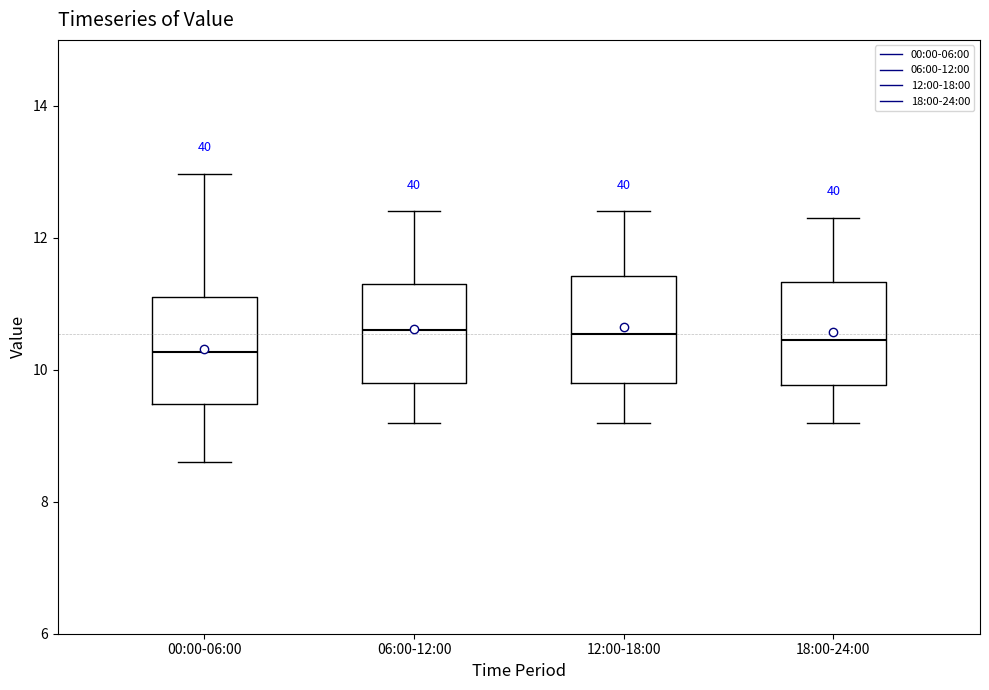

Reading left to right, read every box against the y-axis: the position of its median line, the range the box covers, and the ends of its whiskers. The values are not printed on the chart, so give them approximately, as read against the axis.

00:00-06:00: median 10.2, box 9.4 to 11.2, whiskers 8.6 to 13.0
06:00-12:00: median 10.6, box 9.8 to 11.4, whiskers 9.2 to 12.4
12:00-18:00: median 10.6, box 9.8 to 11.4, whiskers 9.2 to 12.4
18:00-24:00: median 10.4, box 9.8 to 11.4, whiskers 9.2 to 12.4